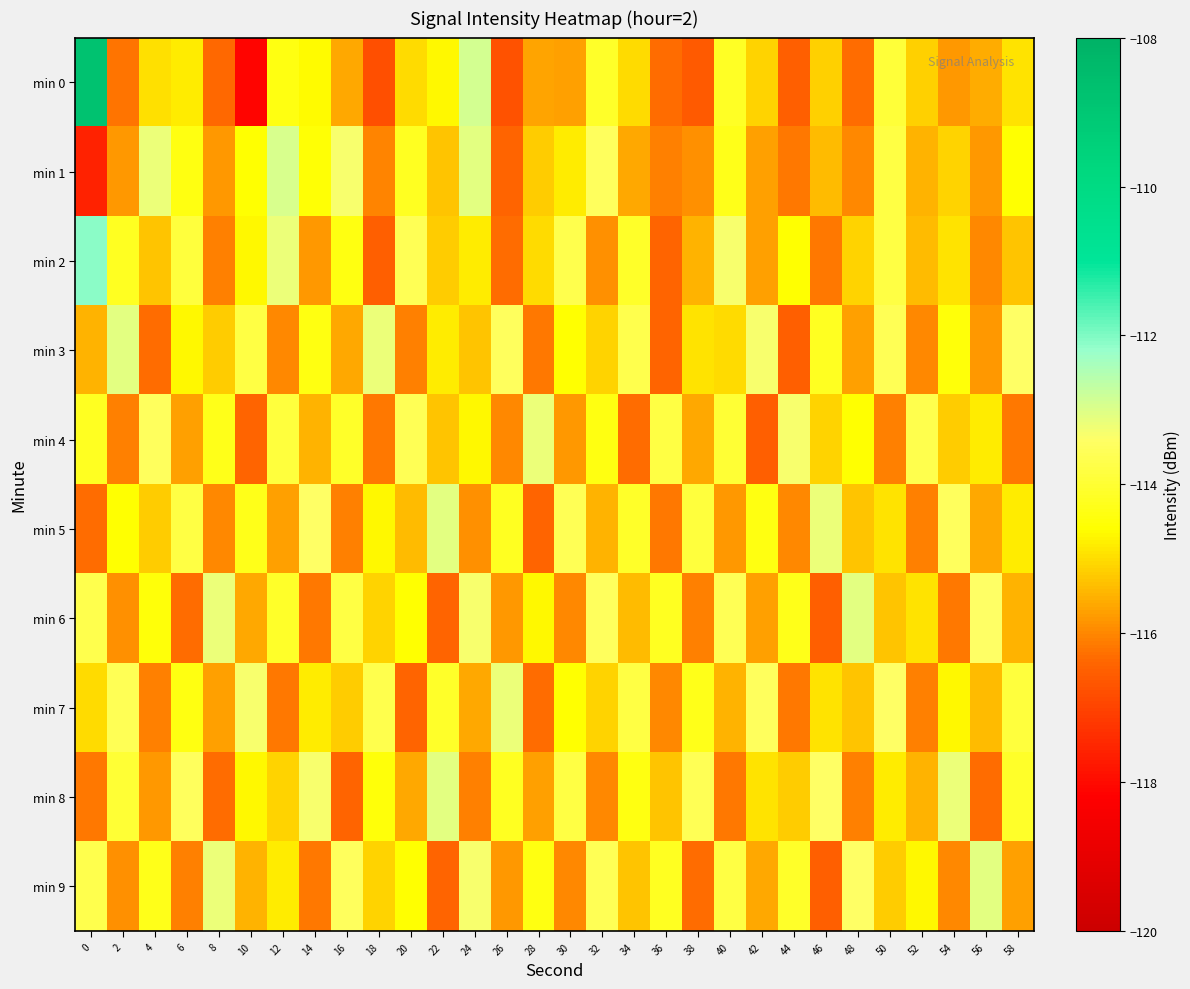

Reading left to right, extract all data points from this chart.

min 0: 0=-108.8	2=-116.2	4=-114.9	6=-114.8	8=-116.3	10=-118.1	12=-114.4	14=-114.7	16=-115.6	18=-116.8	20=-115.0	22=-114.7	24=-112.9	26=-116.8	28=-115.7	30=-115.7	32=-114.1	34=-115.0	36=-116.3	38=-116.6	40=-114.2	42=-115.1	44=-116.5	46=-115.2	48=-116.3	50=-113.9	52=-115.2	54=-115.8	56=-115.6	58=-114.9
min 1: 0=-117.6	2=-115.8	4=-113.2	6=-114.4	8=-115.8	10=-114.6	12=-112.9	14=-114.5	16=-113.3	18=-116.1	20=-114.2	22=-115.3	24=-113.1	26=-116.4	28=-115.2	30=-114.8	32=-113.5	34=-115.6	36=-116.1	38=-115.9	40=-114.3	42=-115.7	44=-116.2	46=-115.4	48=-116.0	50=-113.8	52=-115.5	54=-115.1	56=-115.8	58=-114.6
min 2: 0=-112.1	2=-114.2	4=-115.3	6=-113.9	8=-116.1	10=-114.7	12=-113.2	14=-115.8	16=-114.4	18=-116.5	20=-113.6	22=-115.2	24=-114.8	26=-116.3	28=-115.0	30=-113.7	32=-115.9	34=-114.1	36=-116.4	38=-115.5	40=-113.3	42=-115.7	44=-114.6	46=-116.2	48=-115.1	50=-113.8	52=-115.4	54=-114.9	56=-116.0	58=-115.3
min 3: 0=-115.5	2=-113.1	4=-116.3	6=-114.7	8=-115.2	10=-113.8	12=-116.0	14=-114.4	16=-115.6	18=-113.2	20=-116.1	22=-114.8	24=-115.3	26=-113.5	28=-116.2	30=-114.6	32=-115.1	34=-113.7	36=-116.4	38=-114.9	40=-115.0	42=-113.3	44=-116.5	46=-114.2	48=-115.7	50=-113.6	52=-116.0	54=-114.5	56=-115.8	58=-113.4
min 4: 0=-114.2	2=-116.1	4=-113.5	6=-115.7	8=-114.3	10=-116.4	12=-113.9	14=-115.5	16=-114.1	18=-116.2	20=-113.6	22=-115.3	24=-114.7	26=-116.0	28=-113.2	30=-115.8	32=-114.4	34=-116.3	36=-113.8	38=-115.6	40=-114.0	42=-116.5	44=-113.3	46=-115.1	48=-114.6	50=-116.1	52=-113.7	54=-115.2	56=-114.8	58=-116.2
min 5: 0=-116.3	2=-114.6	4=-115.2	6=-113.8	8=-116.0	10=-114.3	12=-115.7	14=-113.4	16=-116.1	18=-114.7	20=-115.4	22=-113.1	24=-115.9	26=-114.2	28=-116.4	30=-113.6	32=-115.5	34=-114.1	36=-116.2	38=-113.9	40=-115.8	42=-114.4	44=-116.0	46=-113.2	48=-115.3	50=-114.9	52=-116.1	54=-113.5	56=-115.6	58=-114.8
min 6: 0=-113.7	2=-115.9	4=-114.5	6=-116.3	8=-113.2	10=-115.6	12=-114.1	14=-116.2	16=-113.8	18=-115.1	20=-114.6	22=-116.4	24=-113.3	26=-115.8	28=-114.7	30=-116.0	32=-113.5	34=-115.4	36=-114.2	38=-116.1	40=-113.6	42=-115.7	44=-114.3	46=-116.5	48=-113.1	50=-115.3	52=-114.9	54=-116.2	56=-113.4	58=-115.5
min 7: 0=-115.0	2=-113.6	4=-116.1	6=-114.4	8=-115.7	10=-113.3	12=-116.2	14=-114.8	16=-115.2	18=-113.7	20=-116.4	22=-114.1	24=-115.6	26=-113.2	28=-116.3	30=-114.6	32=-115.1	34=-113.8	36=-116.0	38=-114.3	40=-115.5	42=-113.5	44=-116.2	46=-114.9	48=-115.3	50=-113.4	52=-116.1	54=-114.7	56=-115.4	58=-113.9
min 8: 0=-116.2	2=-114.0	4=-115.8	6=-113.5	8=-116.3	10=-114.7	12=-115.1	14=-113.3	16=-116.4	18=-114.5	20=-115.6	22=-113.1	24=-116.1	26=-114.2	28=-115.7	30=-113.8	32=-116.0	34=-114.4	36=-115.3	38=-113.6	40=-116.2	42=-114.9	44=-115.2	46=-113.4	48=-116.1	50=-114.8	52=-115.5	54=-113.2	56=-116.3	58=-114.1
min 9: 0=-113.7	2=-115.9	4=-114.3	6=-116.1	8=-113.2	10=-115.5	12=-114.8	14=-116.2	16=-113.5	18=-115.1	20=-114.6	22=-116.4	24=-113.3	26=-115.8	28=-114.4	30=-116.0	32=-113.6	34=-115.3	36=-114.2	38=-116.3	40=-113.8	42=-115.6	44=-114.1	46=-116.5	48=-113.4	50=-115.2	52=-114.7	54=-116.0	56=-113.1	58=-115.7